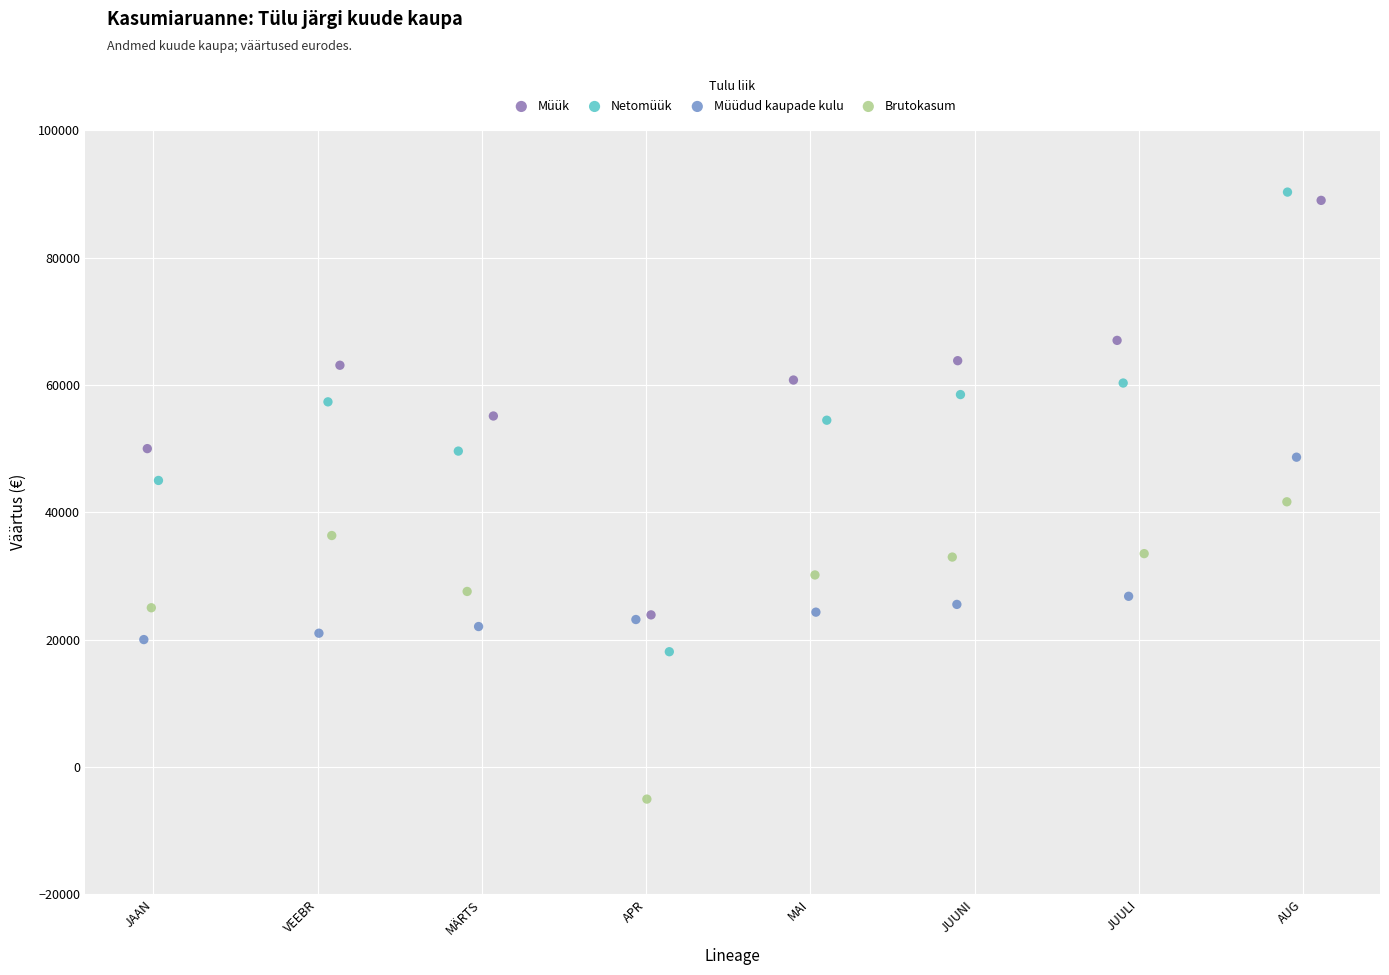

Which series has the largest Y range (max minus min)?

Netomüük